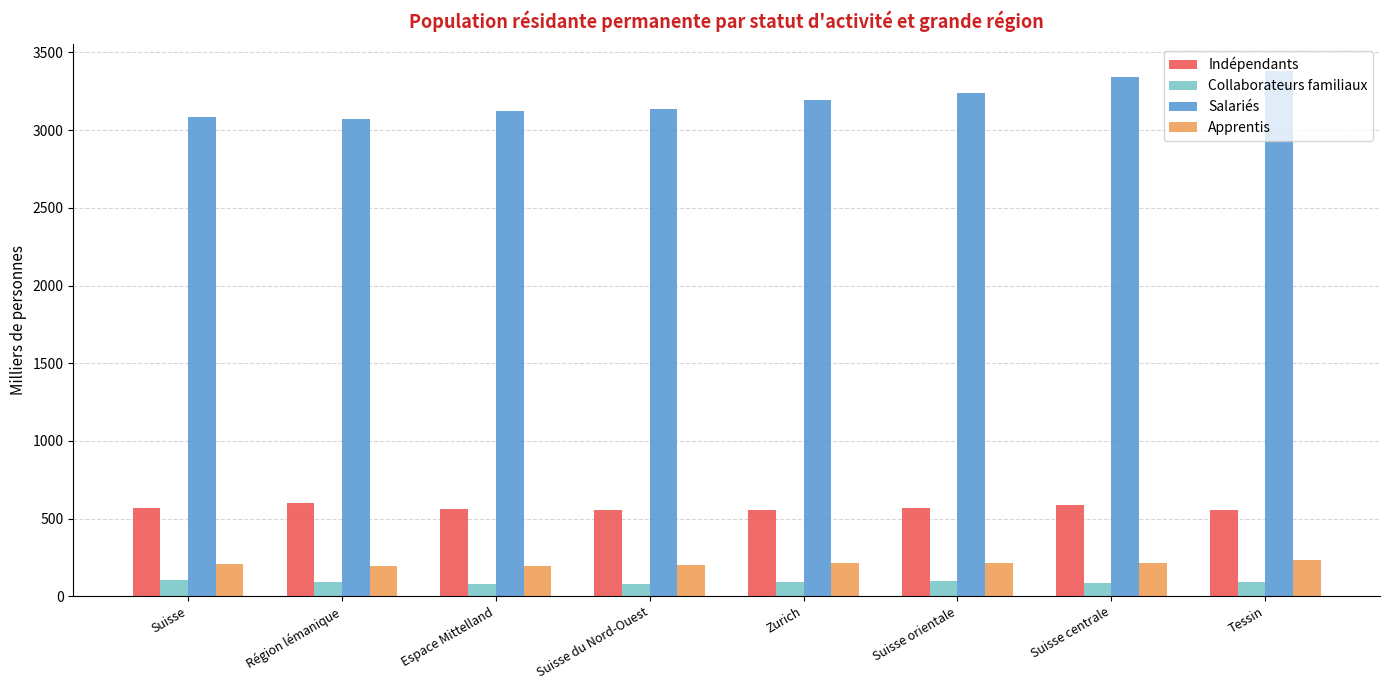

What is the difference between the highest and lowest values at Suisse orientale?

3143.2